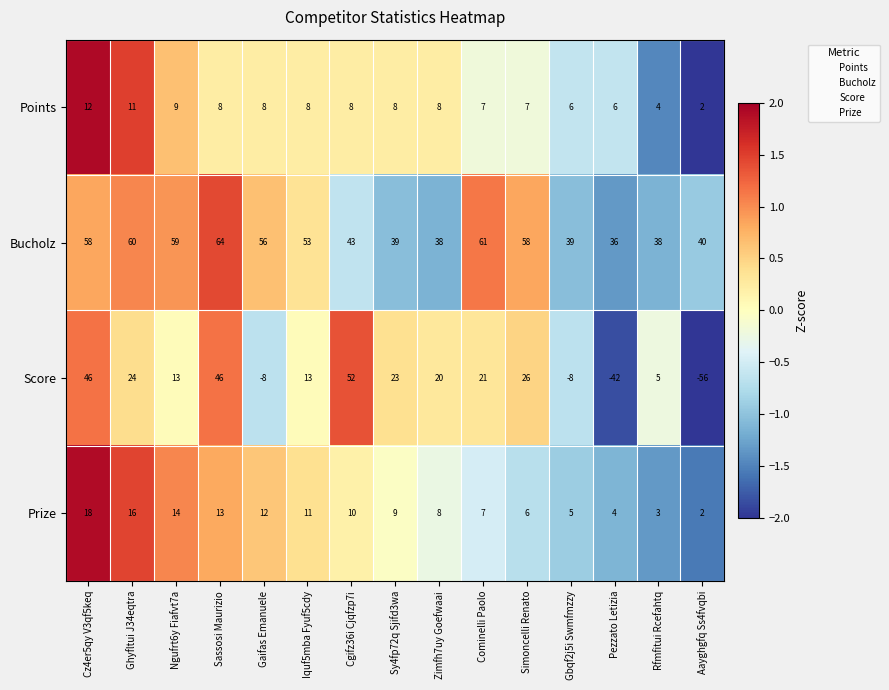

Which series has the largest range (max minus min)?

Score